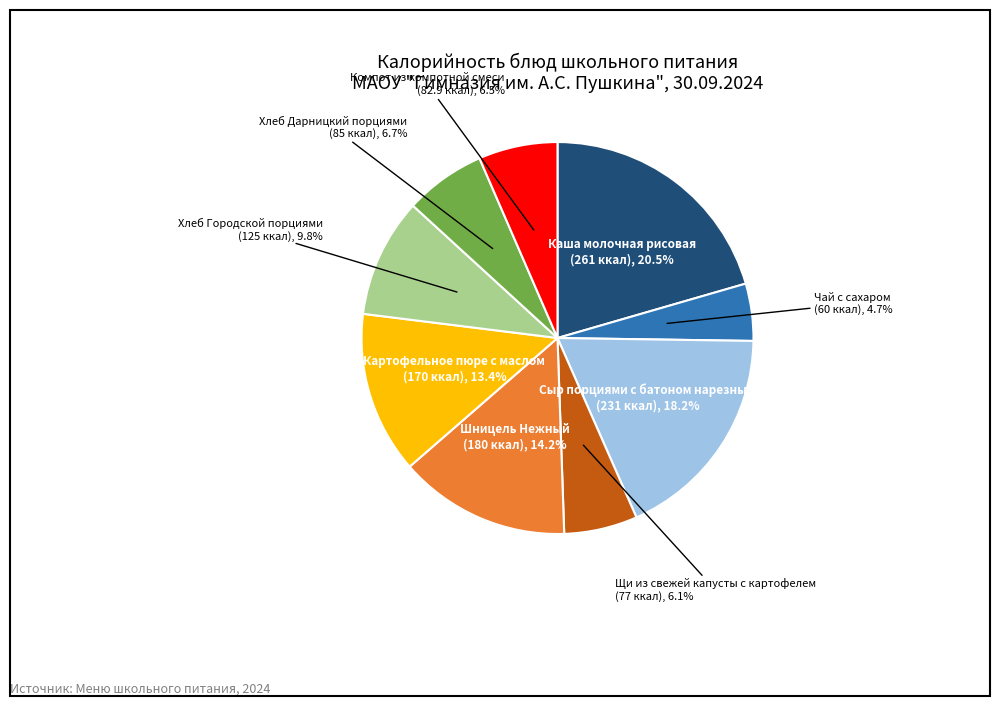

Is there a majority slice in this chart?

No